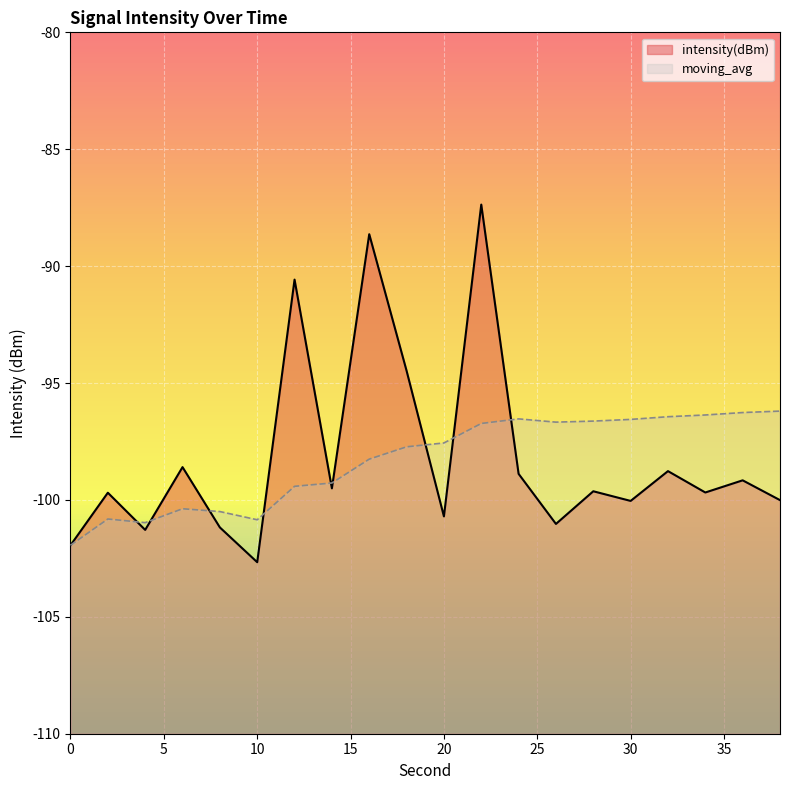

Reading left to right, extract all data points from this chart.

intensity(dBm): -101.9	-99.7	-101.3	-98.6	-101.2	-102.7	-90.6	-99.5	-88.6	-94.5	-100.7	-87.4	-98.9	-101.0	-99.6	-100.0	-98.8	-99.7	-99.2	-100.0
moving_avg: -101.9	-100.8	-101.0	-100.4	-100.5	-100.8	-99.4	-99.3	-98.3	-97.7	-97.6	-96.7	-96.5	-96.7	-96.6	-96.6	-96.4	-96.4	-96.3	-96.2